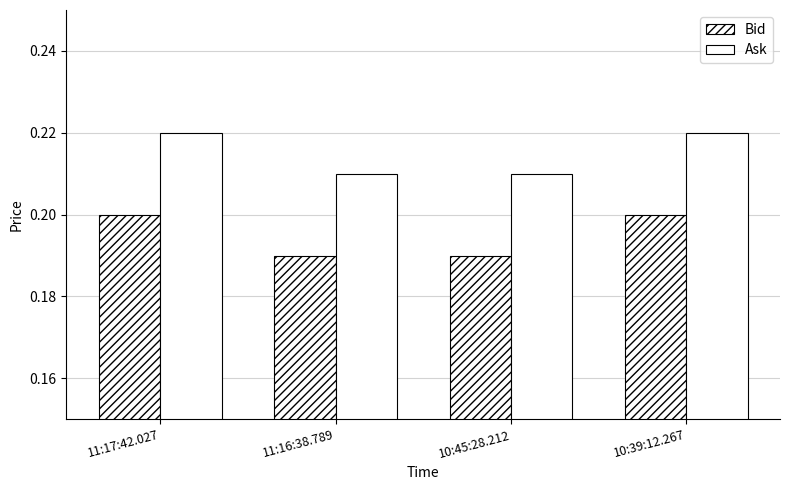

How many data points does each series have?

4